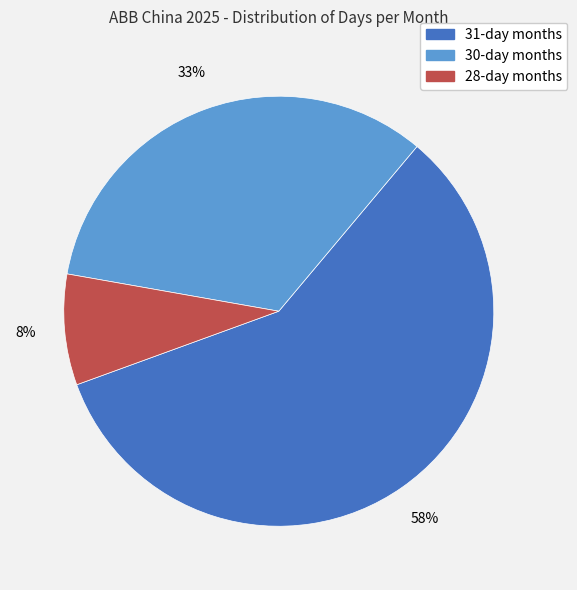

To the nearest percent, what is the average slice percentage?

33%